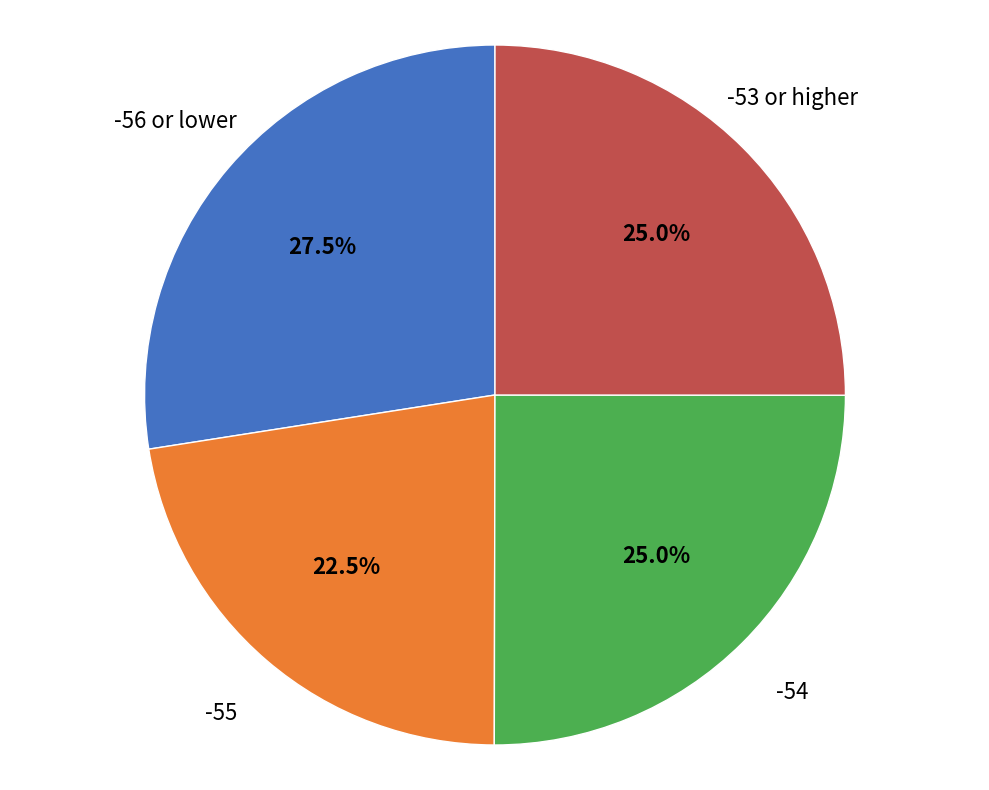

How many slices are in this pie chart?

4